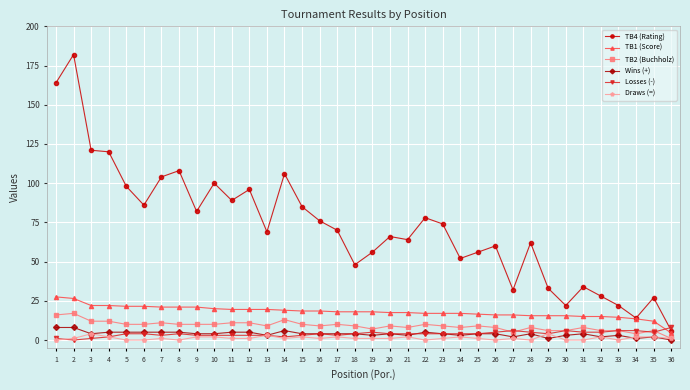

What are all the series names shown in the legend?

TB4 (Rating), TB1 (Score), TB2 (Buchholz), Wins (+), Losses (-), Draws (=)